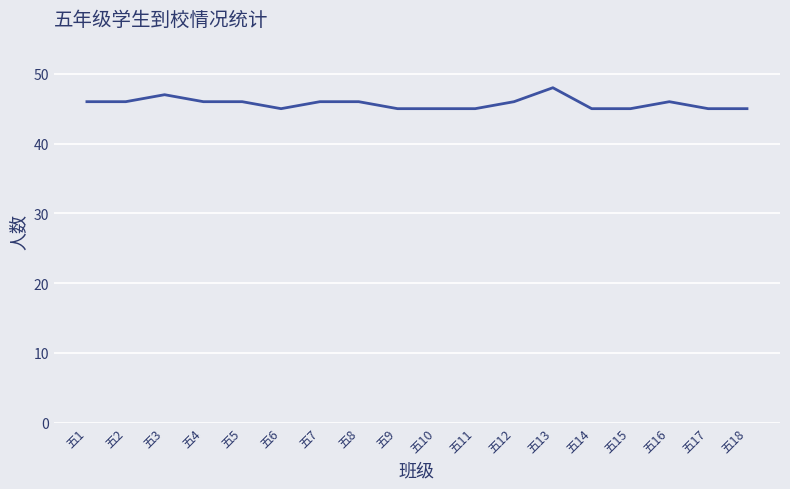

What is the greatest value displayed?

48